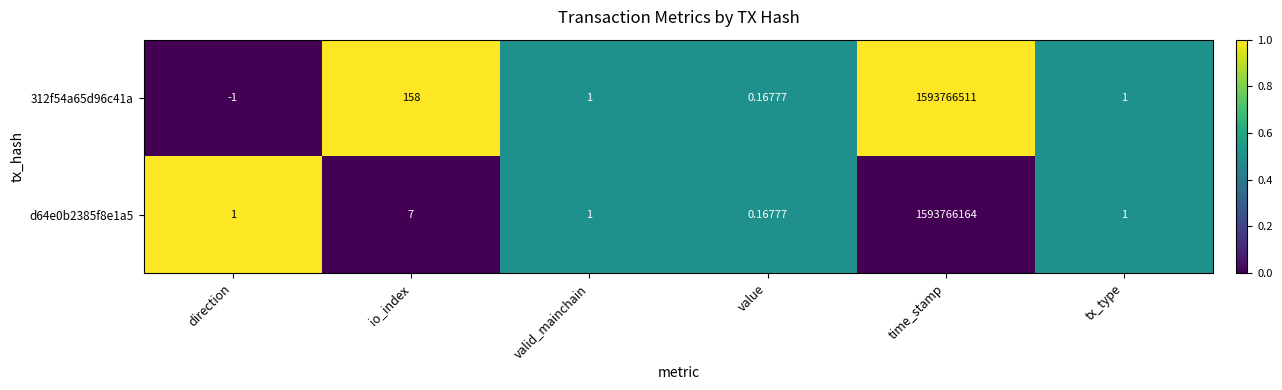

At which label does 312f54a65d96c41a first exceed 1?

io_index